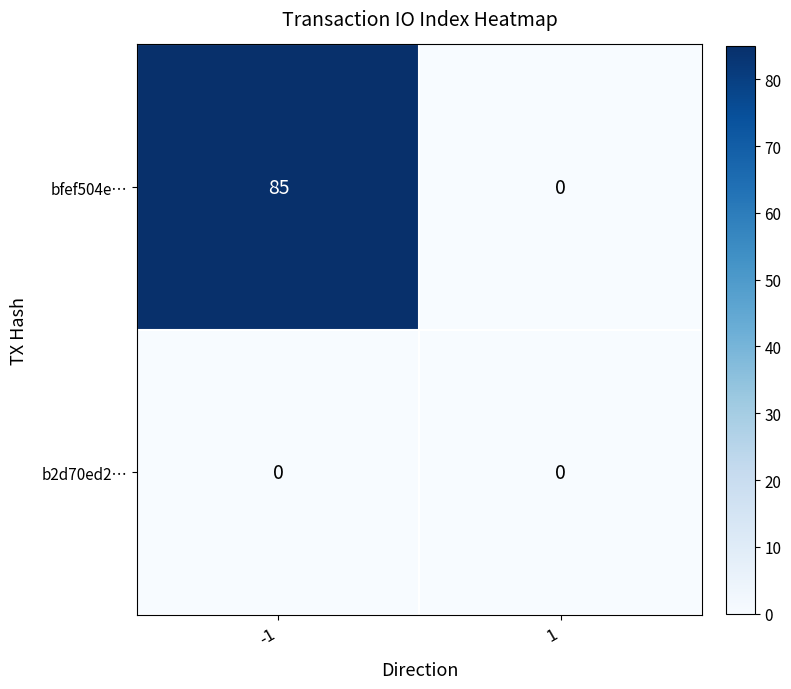

Rank the series by their maximum value, from highest to lowest.

bfef504e…, b2d70ed2…